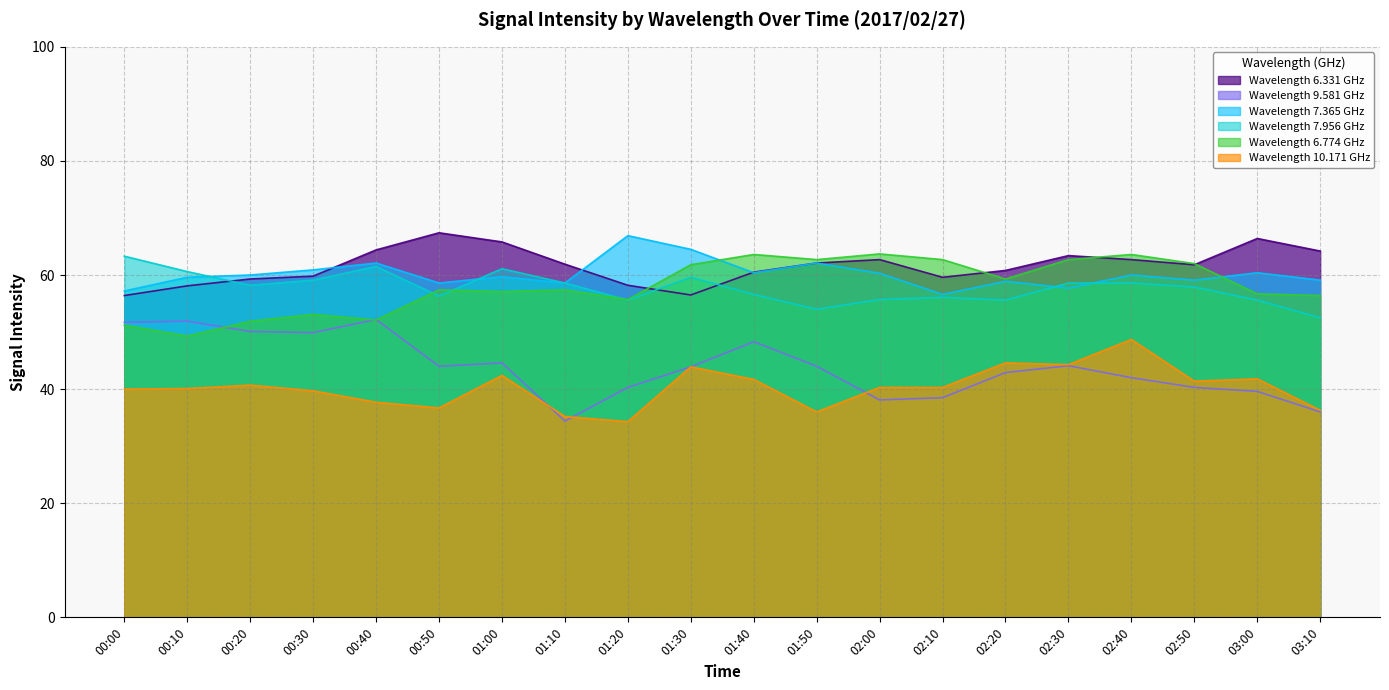

At which label is   6.774 closest to 56?

01:20